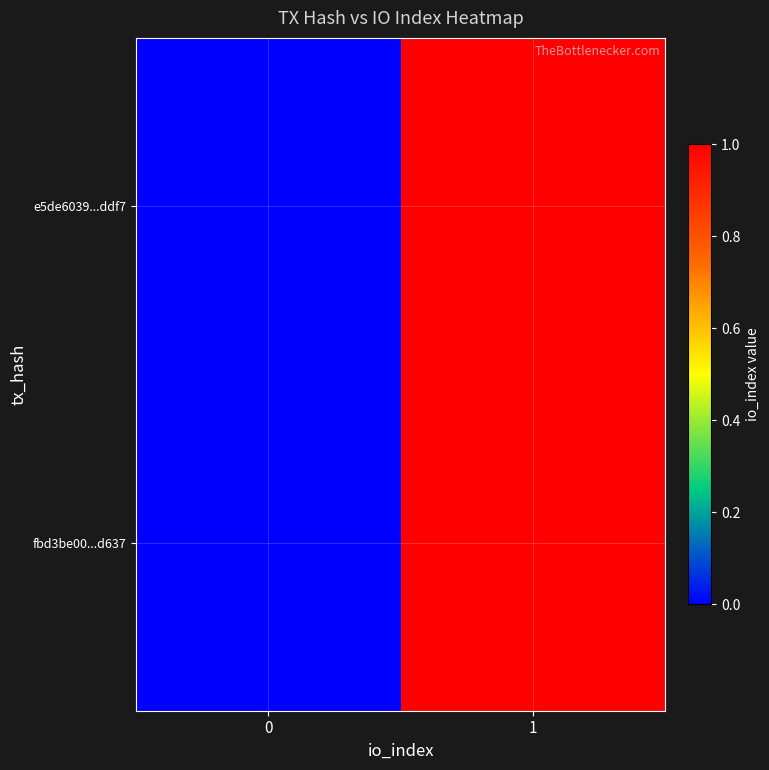

Which has a higher value, 1 or 0?

1